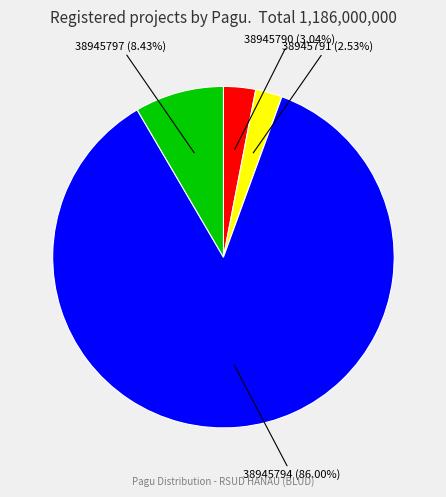

Rank the categories by value from lowest to highest.

38945791, 38945790, 38945797, 38945794